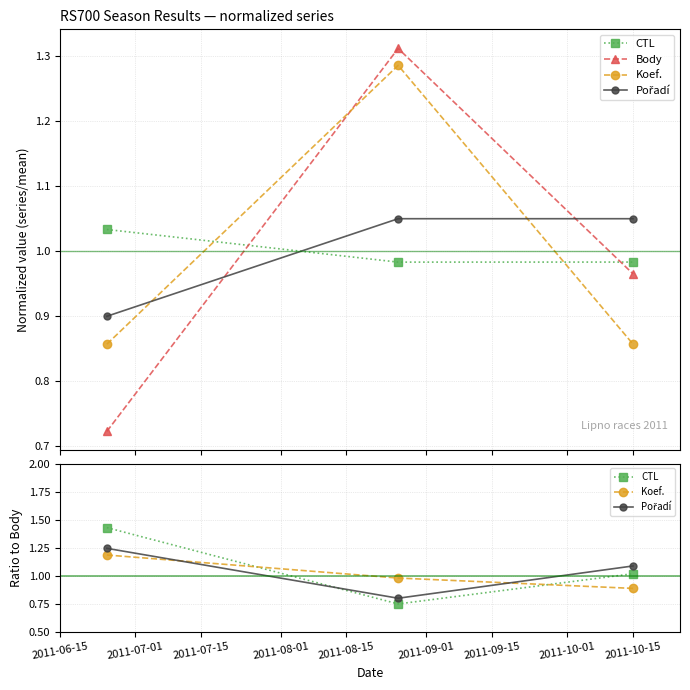

How many categories are shown in the chart?

3